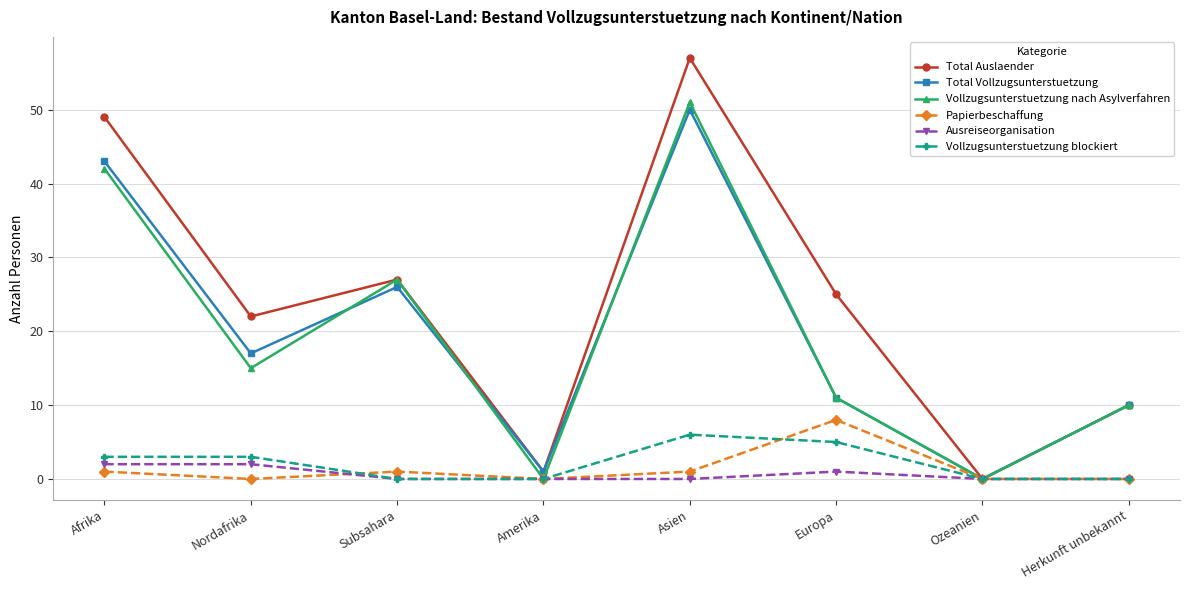

True or false: Total Auslaender has a value of 57 at Asien.

True